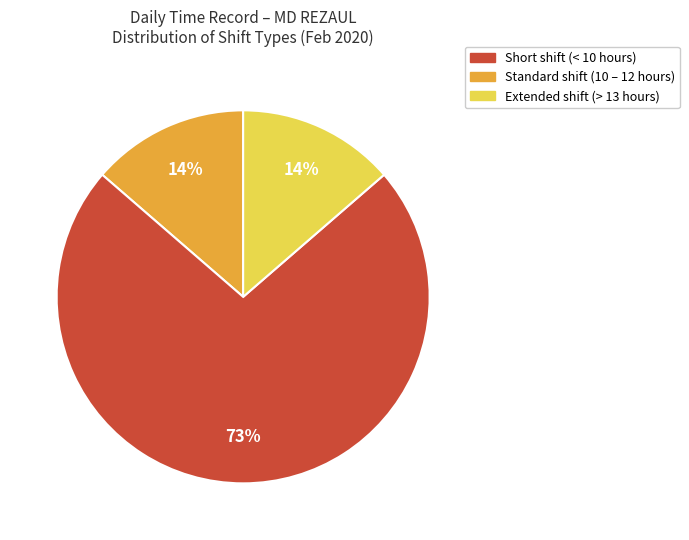

Is there any slice that represents more than half of the pie?

Yes